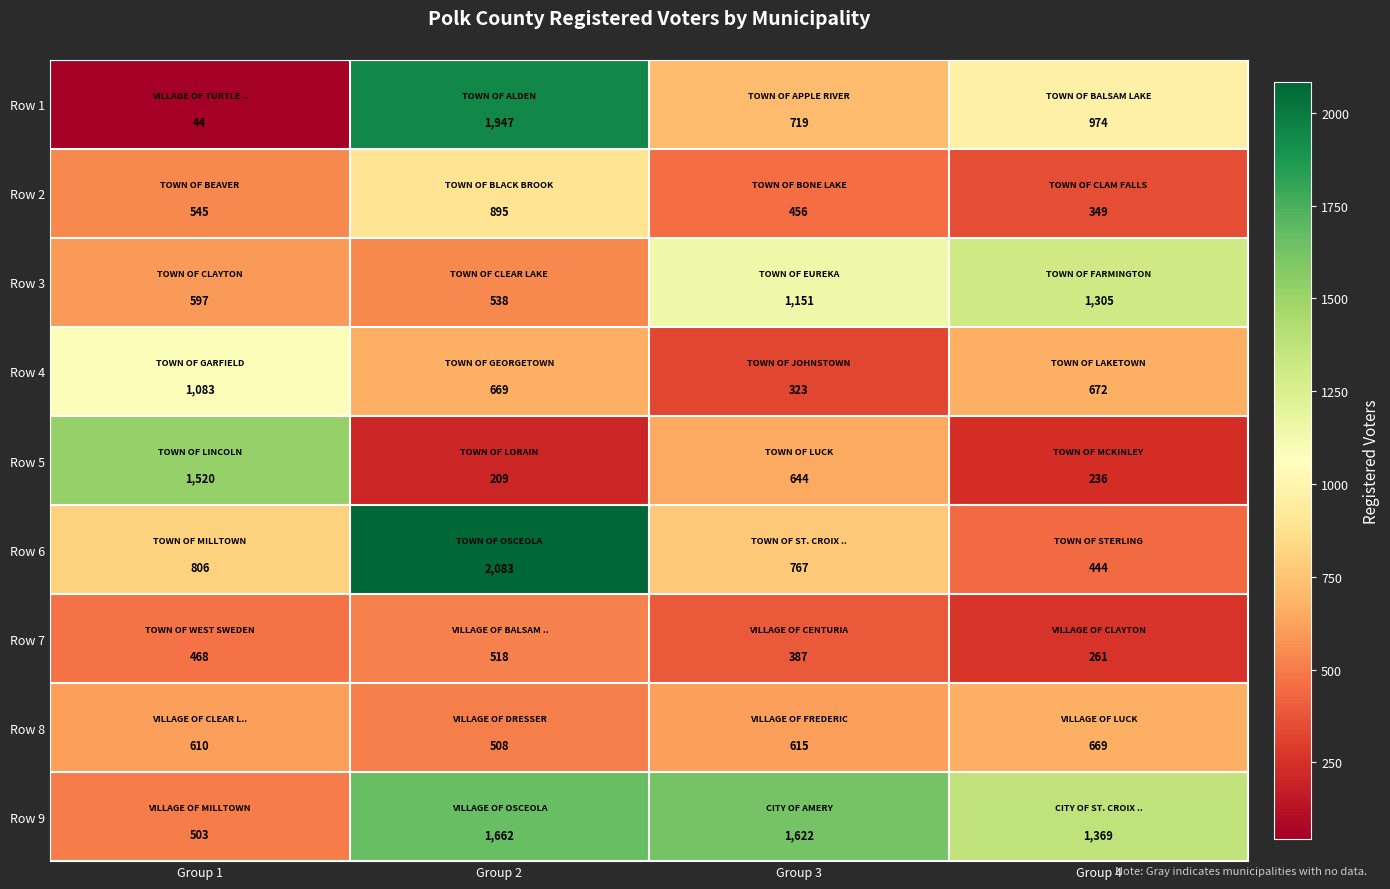

What is the difference between the highest and lowest values at Group 2?

1874